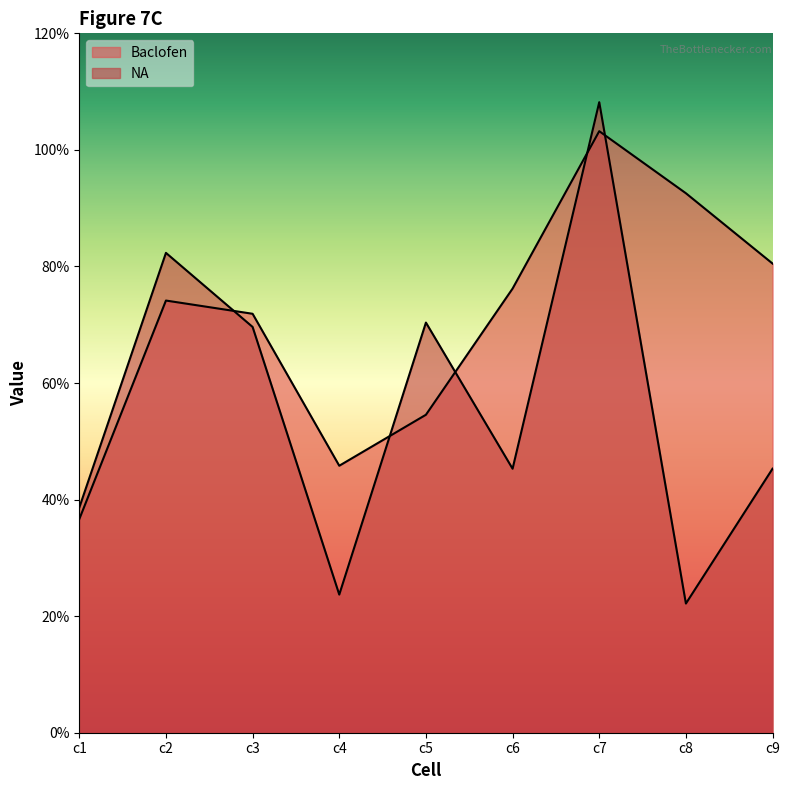

At how many categories does at least one series exceed 72?

5